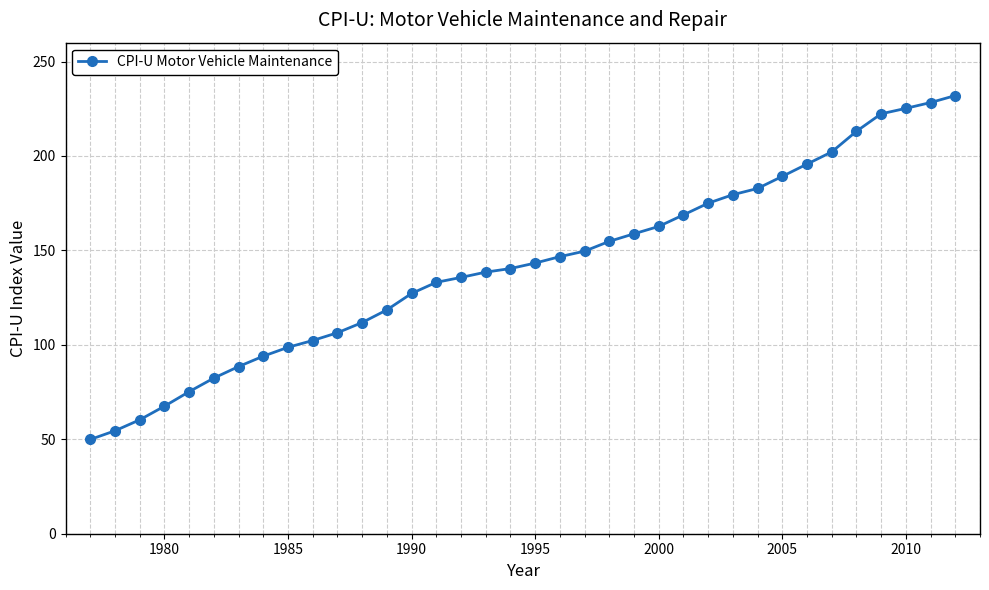

Count the number of values greater than 143.

18